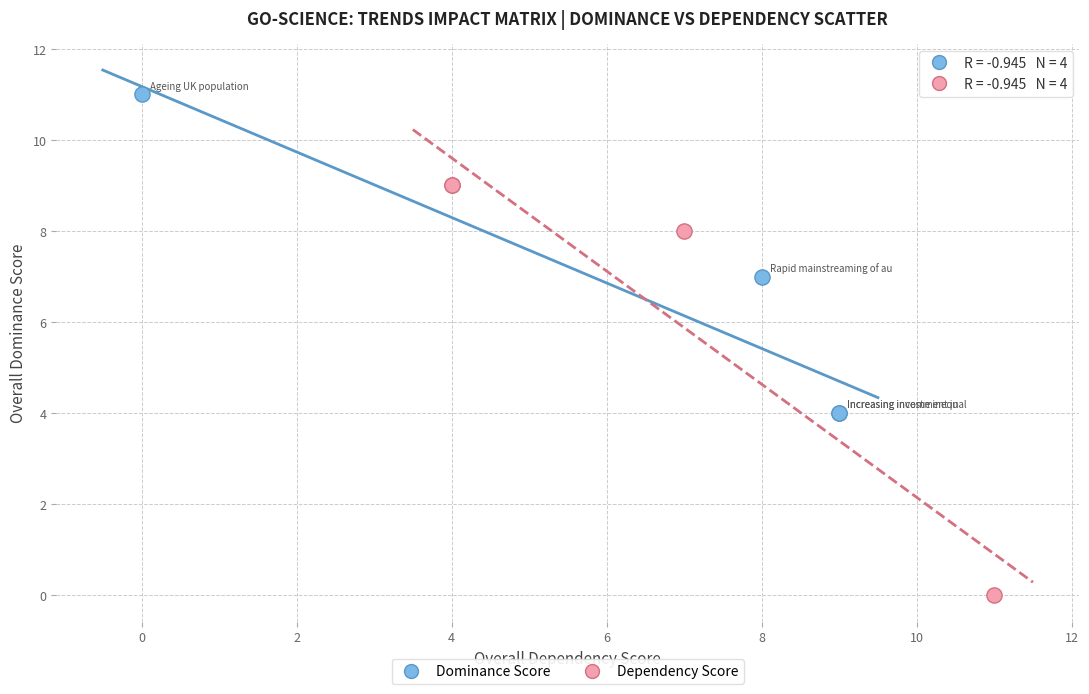

Which series reaches the maximum Y coordinate?

Dominance Score